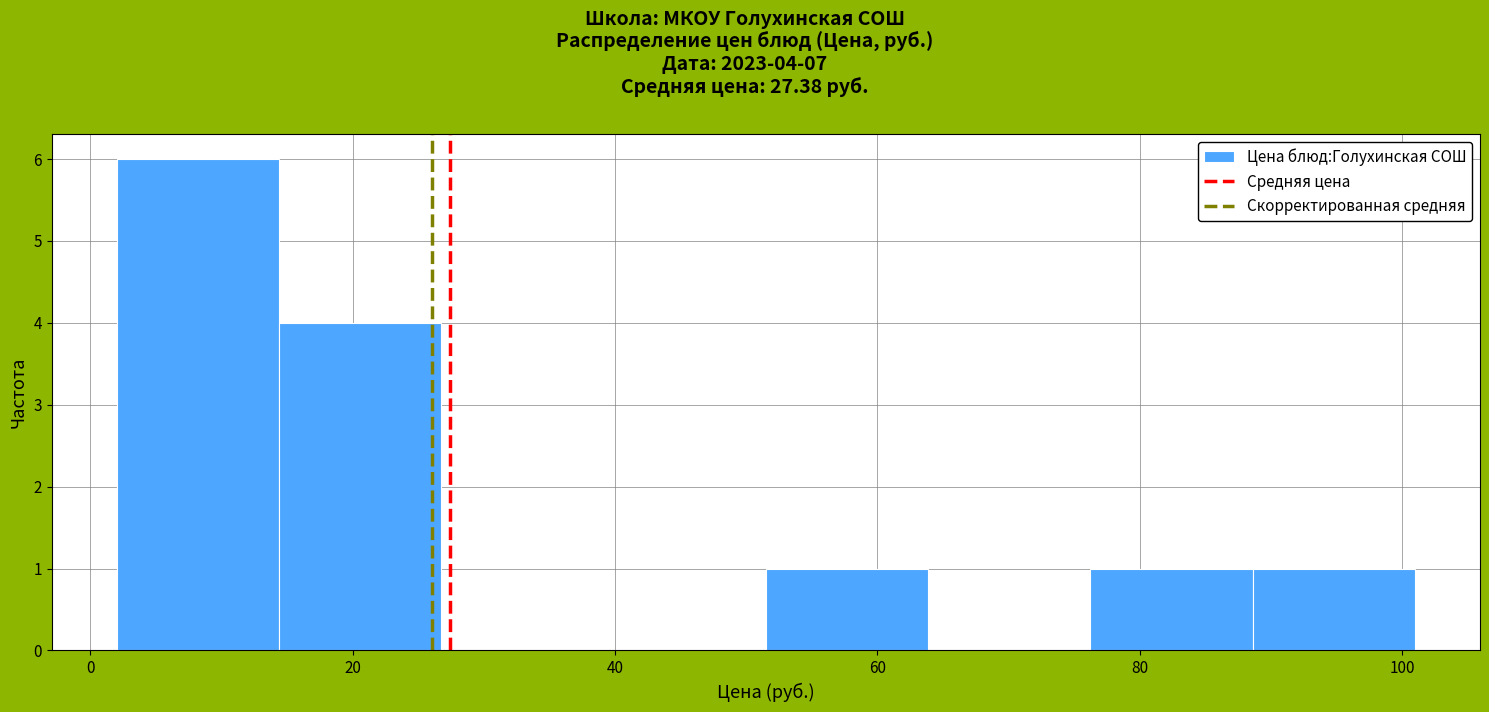

Which range on the x-axis has the tallest bar?

2 to 14